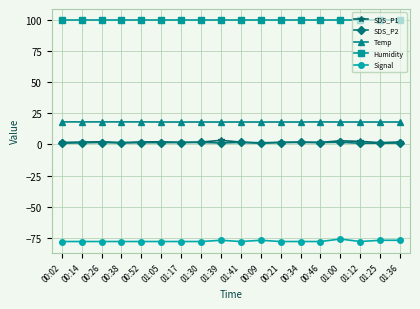

List the series in order of their peak value, lowest first.

Signal, SDS_P2, SDS_P1, Temp, Humidity